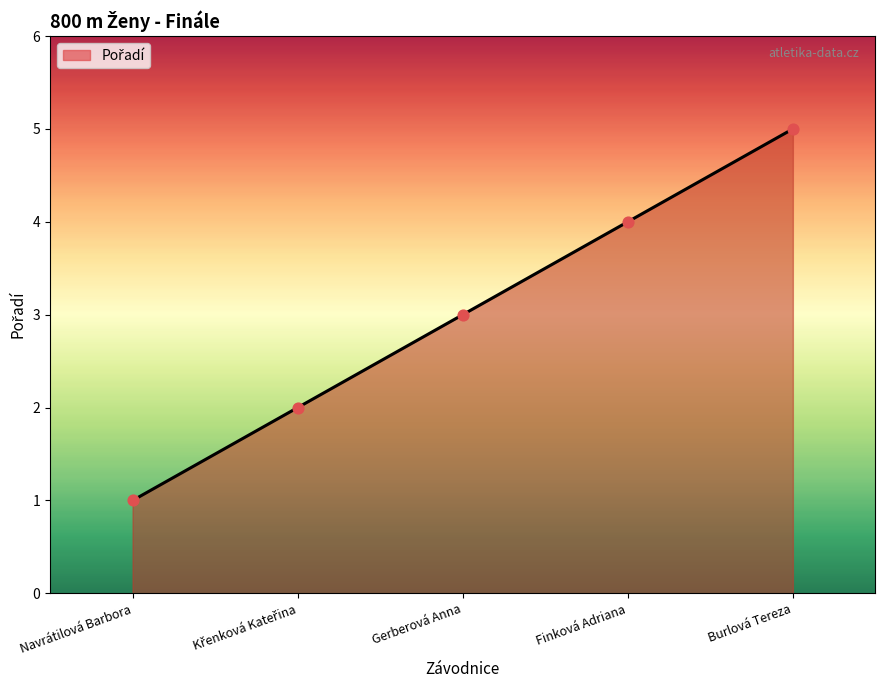

Which has a higher value, Navrátilová Barbora or Finková Adriana?

Finková Adriana